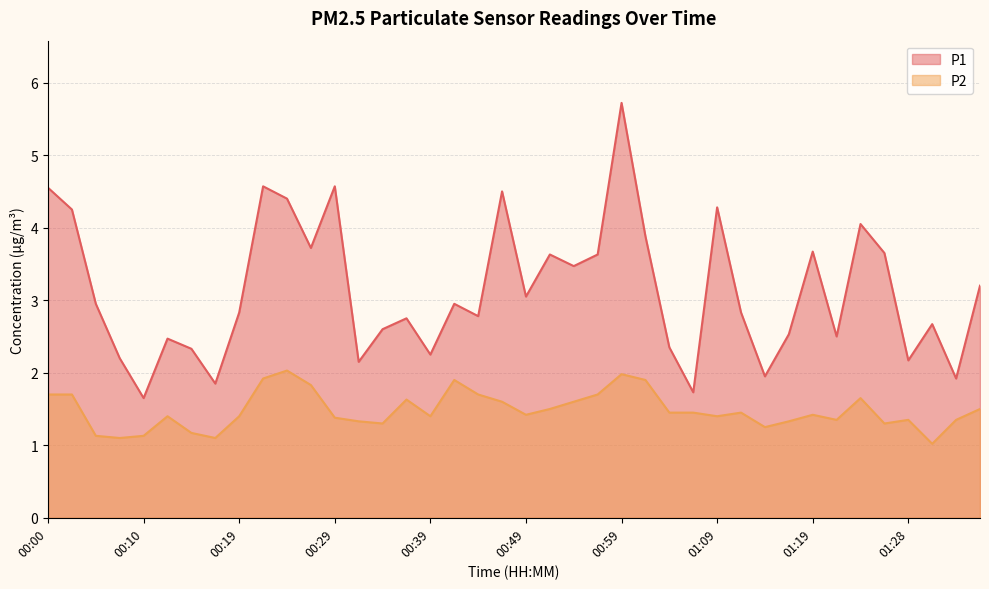

What are all the series names shown in the legend?

P1, P2